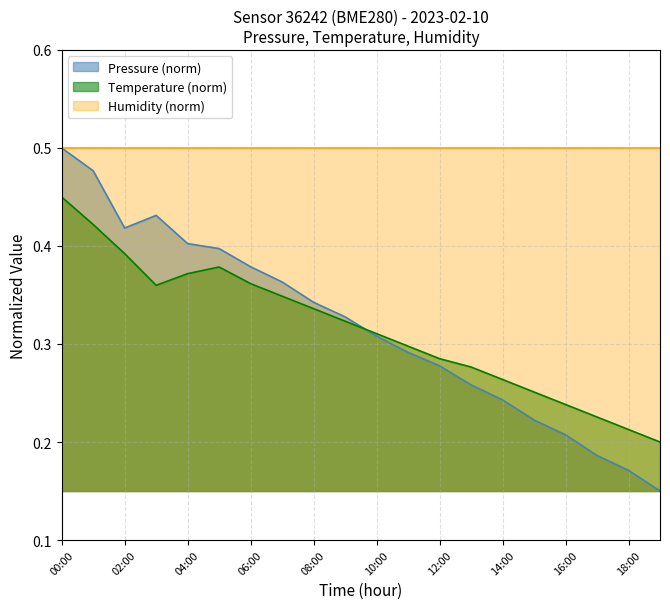

Between which two adjacent categories do temperature and pressure first intersect?

09:00 and 10:00